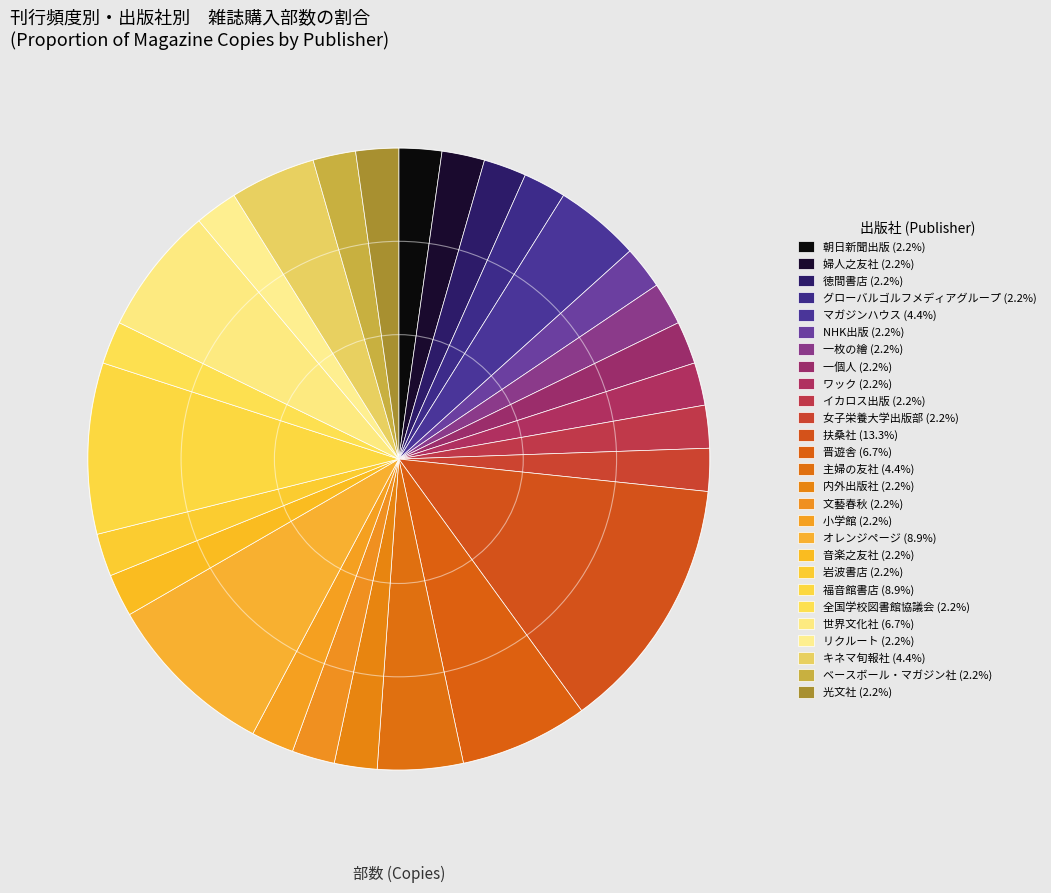

To the nearest percent, what percentage of the pie is 晋遊舎?

7%